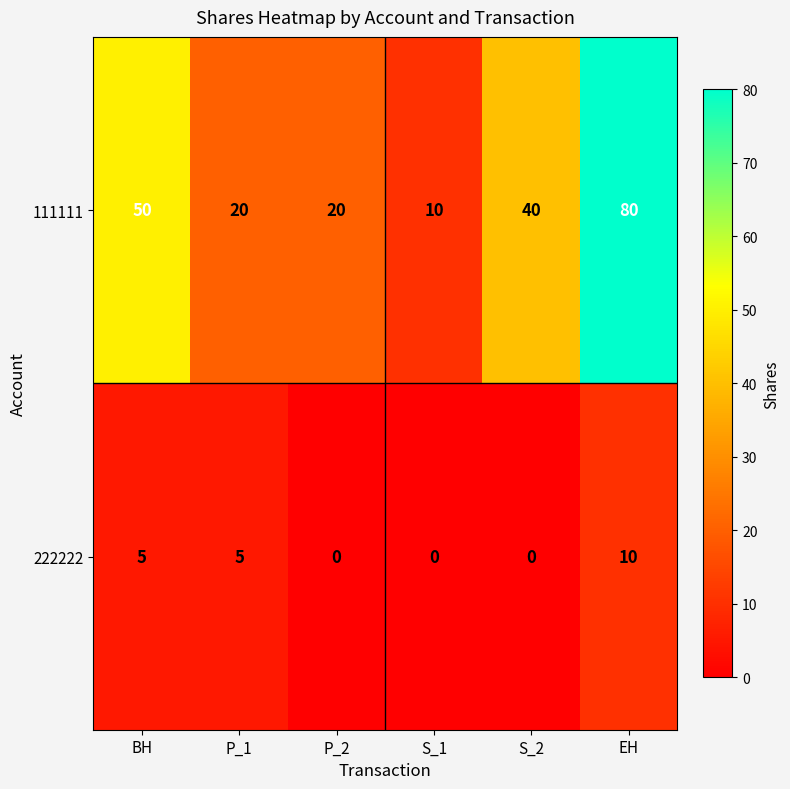

Reading left to right, what are all the values shown in this chart?

111111: 50	20	20	10	40	80
222222: 5	5	0	0	0	10